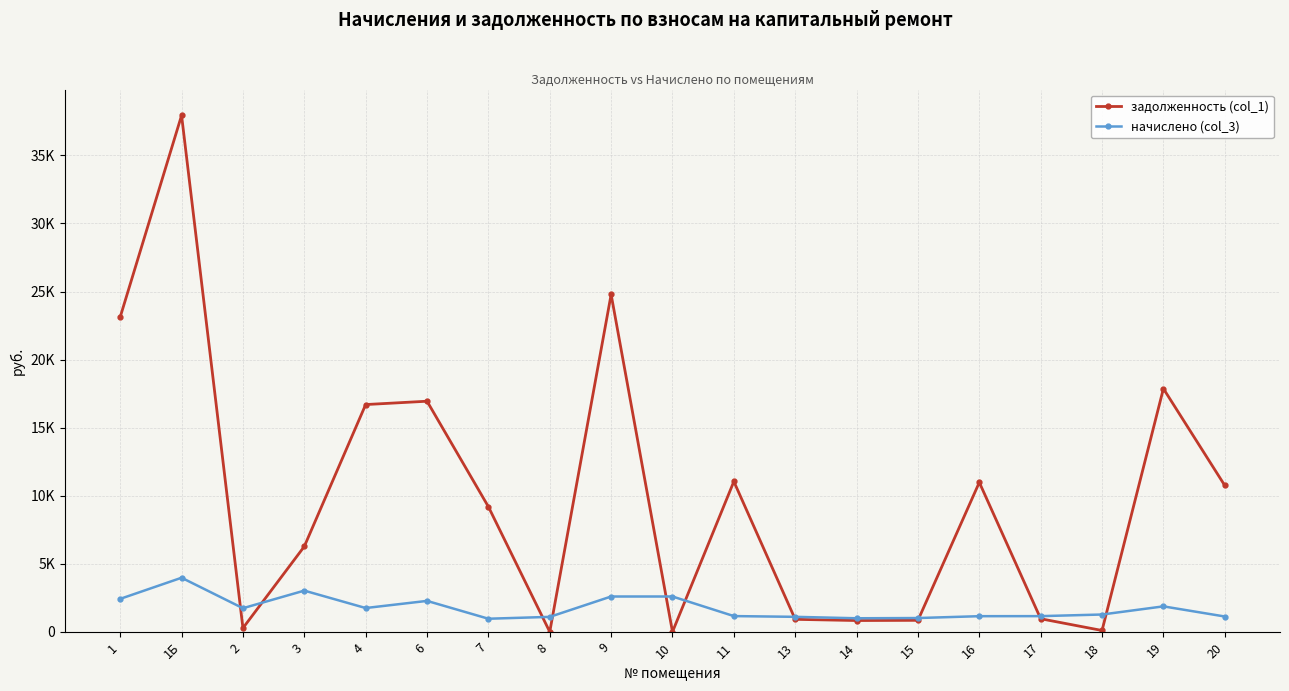

What are all the series names shown in the legend?

задолженность (col_1), начислено (col_3)